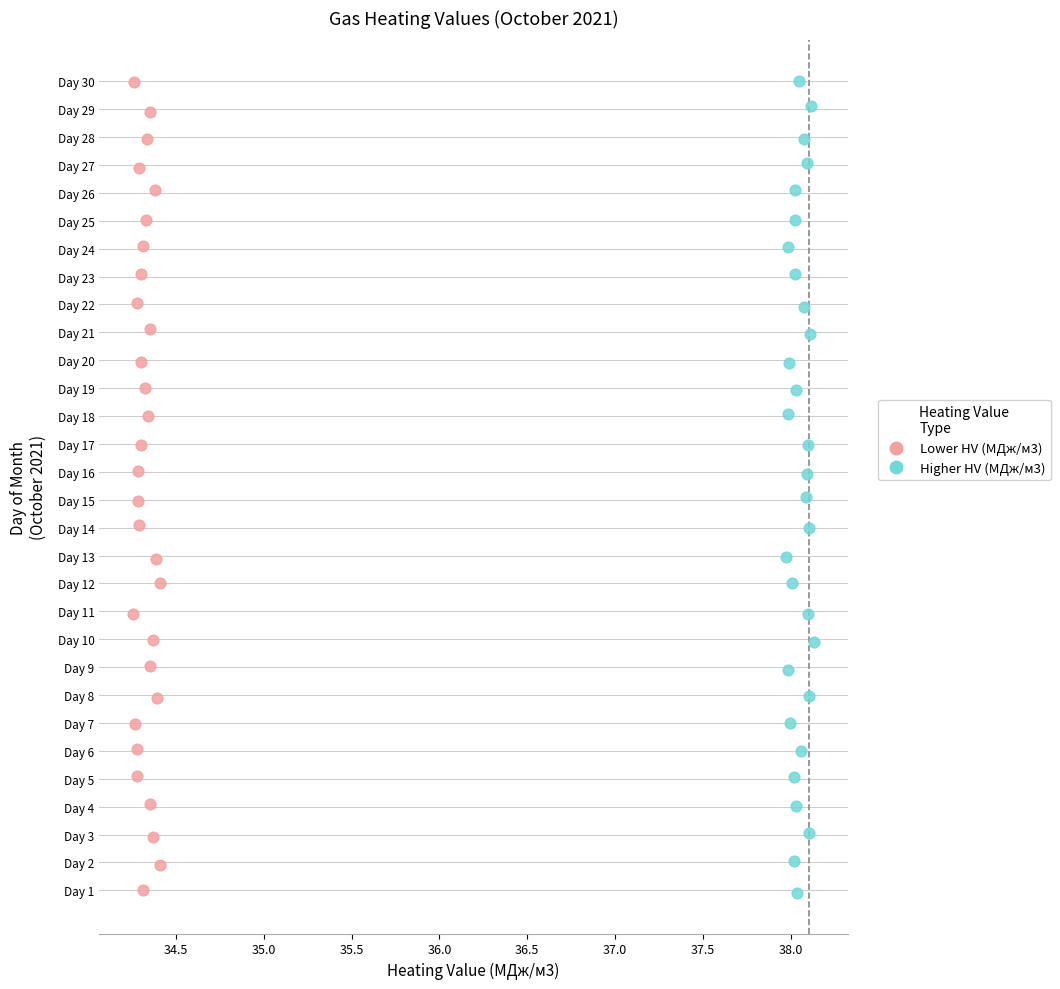

Which series has the widest spread of Y values?

Higher HV (MДж/м3)